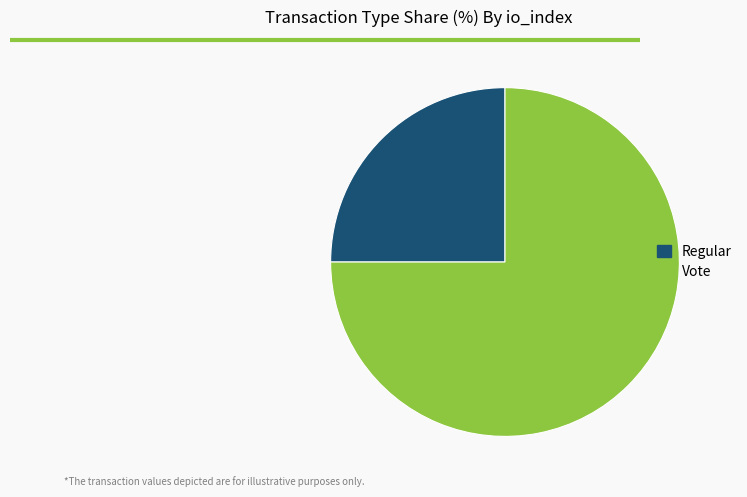

Combined, do Regular and Vote account for over 50%?

Yes